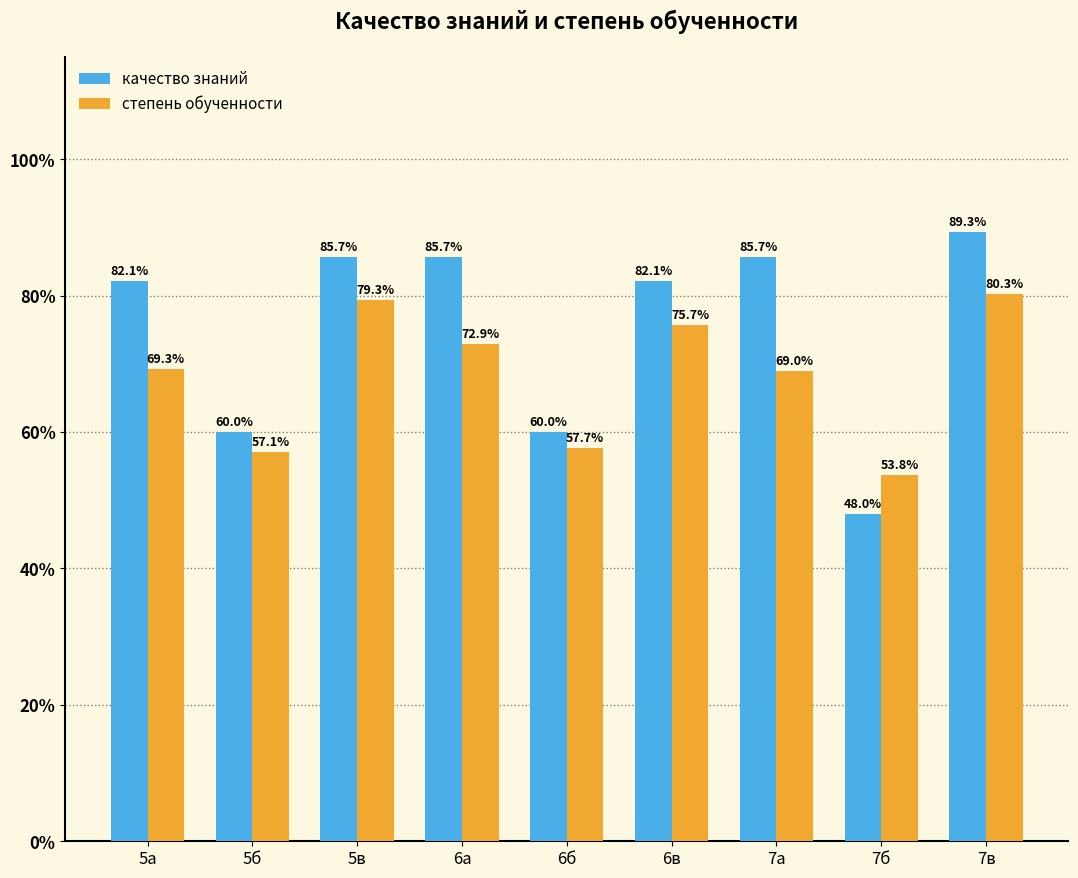

What is the minimum value for качество знаний?

0.5